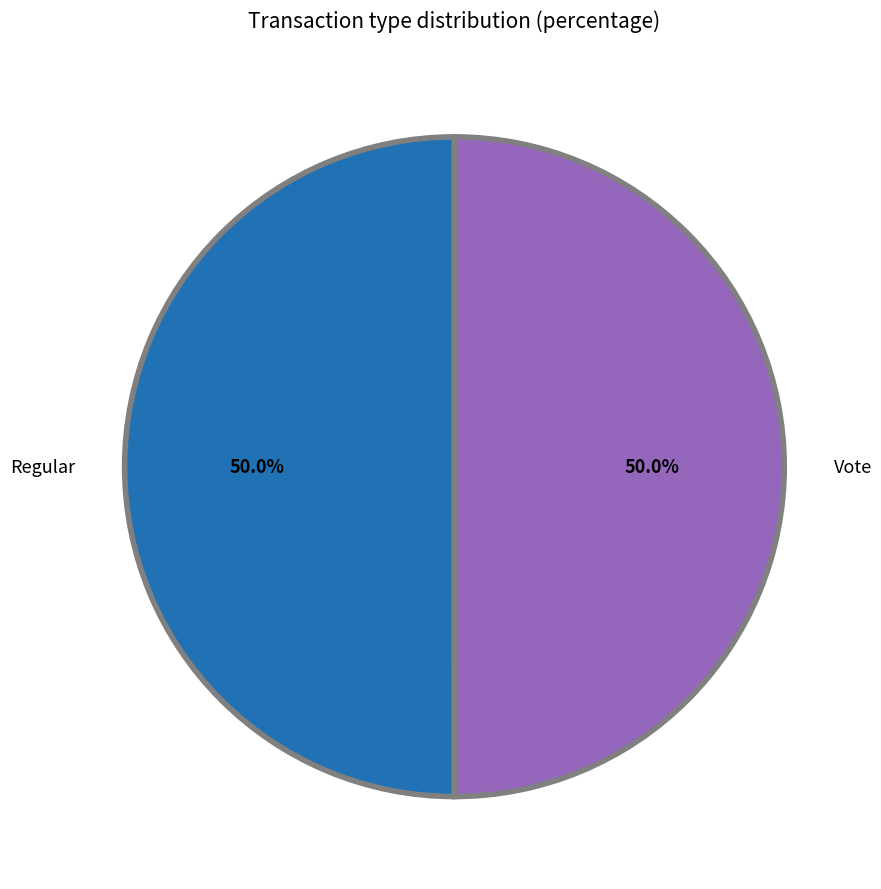

What is the ratio of the value at Vote to the value at Regular?

1.0